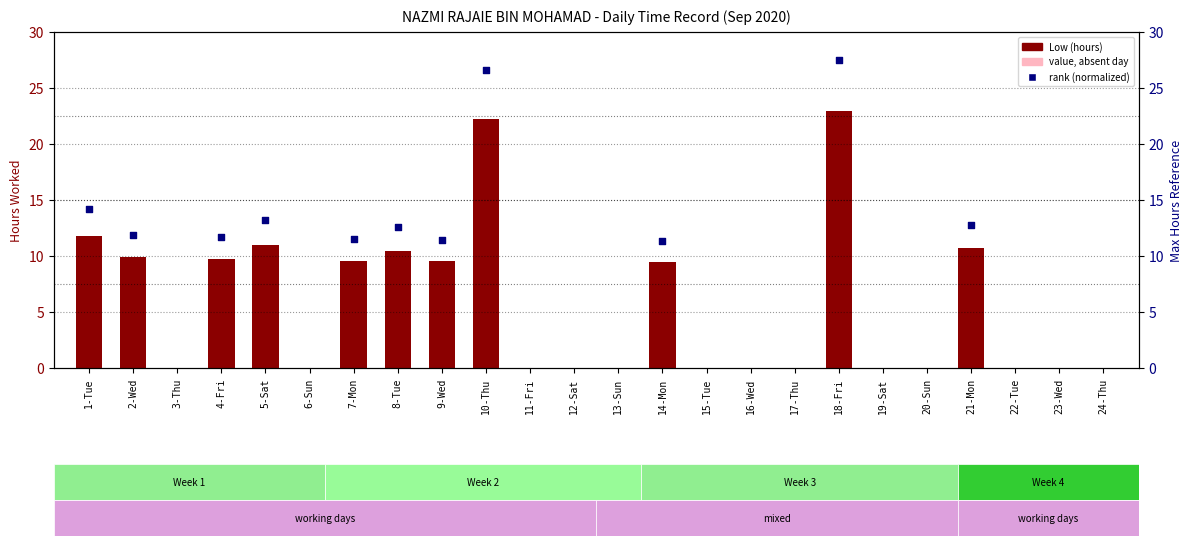

Which series reaches the maximum Y coordinate?

rank (normalized)